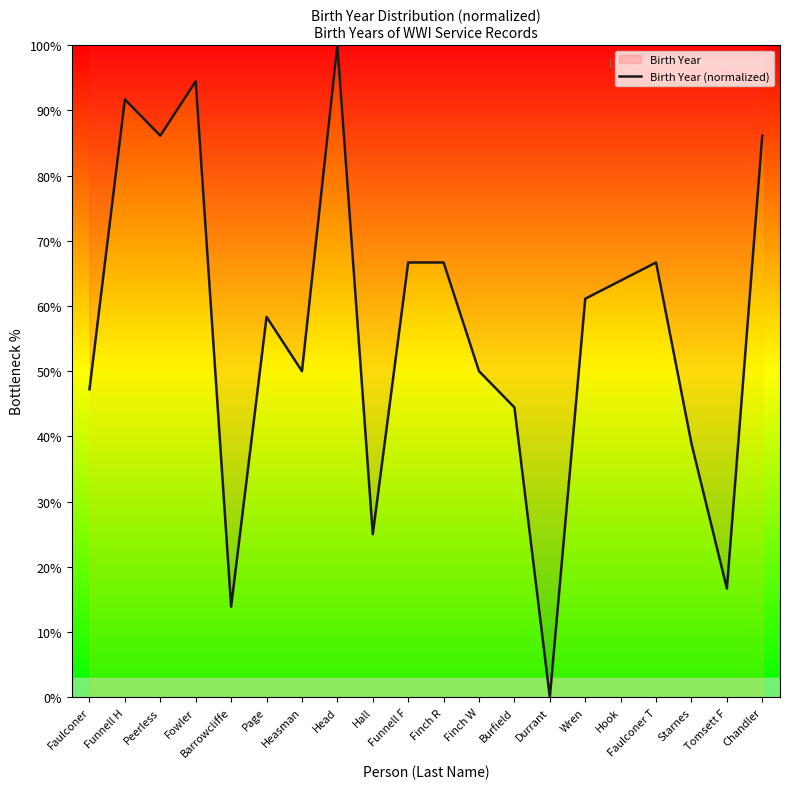

What is the difference between the second highest and minimum values?

94.4